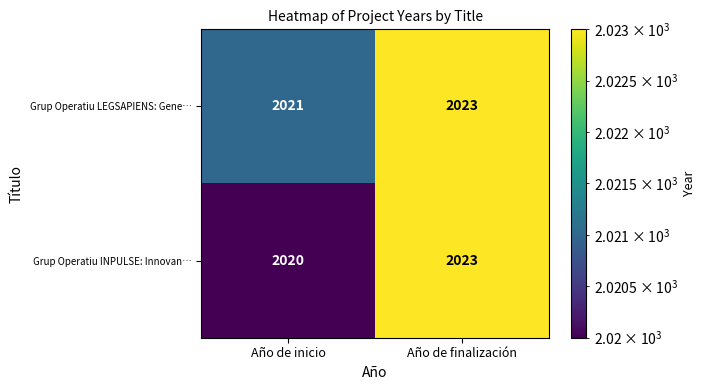

The value of Grup Operatiu LEGSAPIENS: Gene… at Año de inicio is 3250. True or false?

False